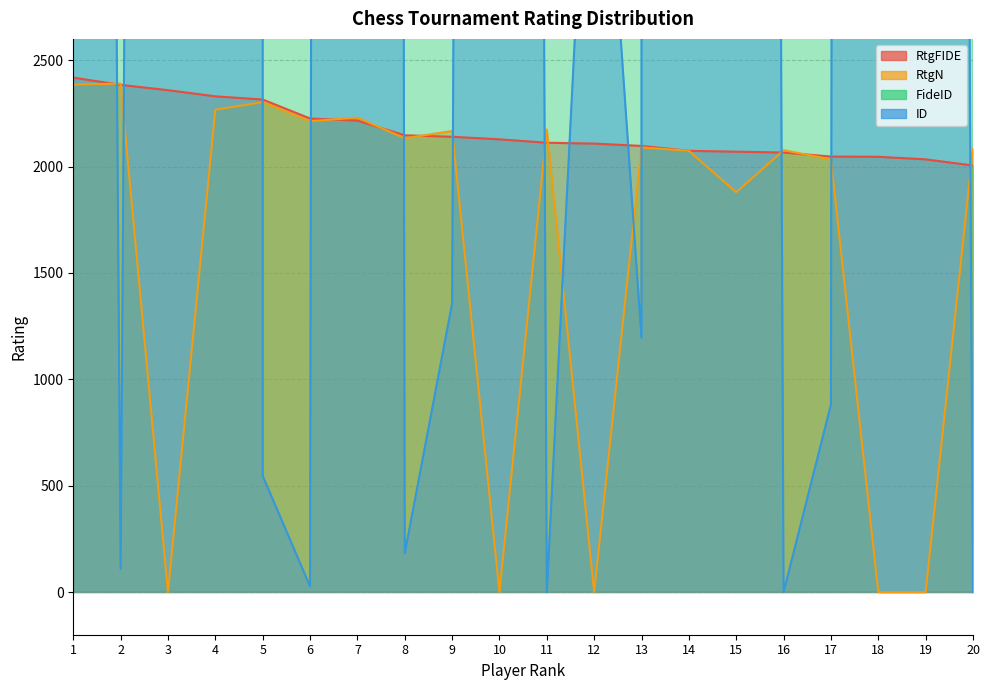

Which category has the highest value in the RtgFIDE series?

1